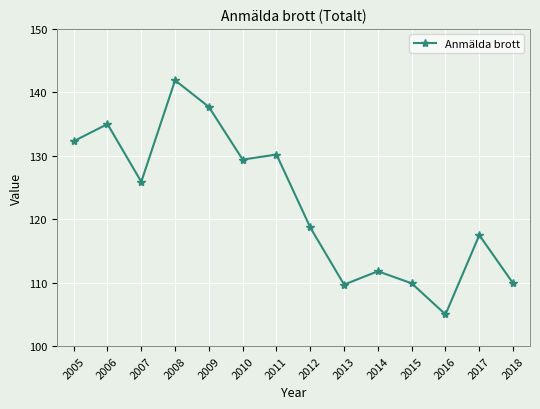

At which label is the value closest to 123?

2007